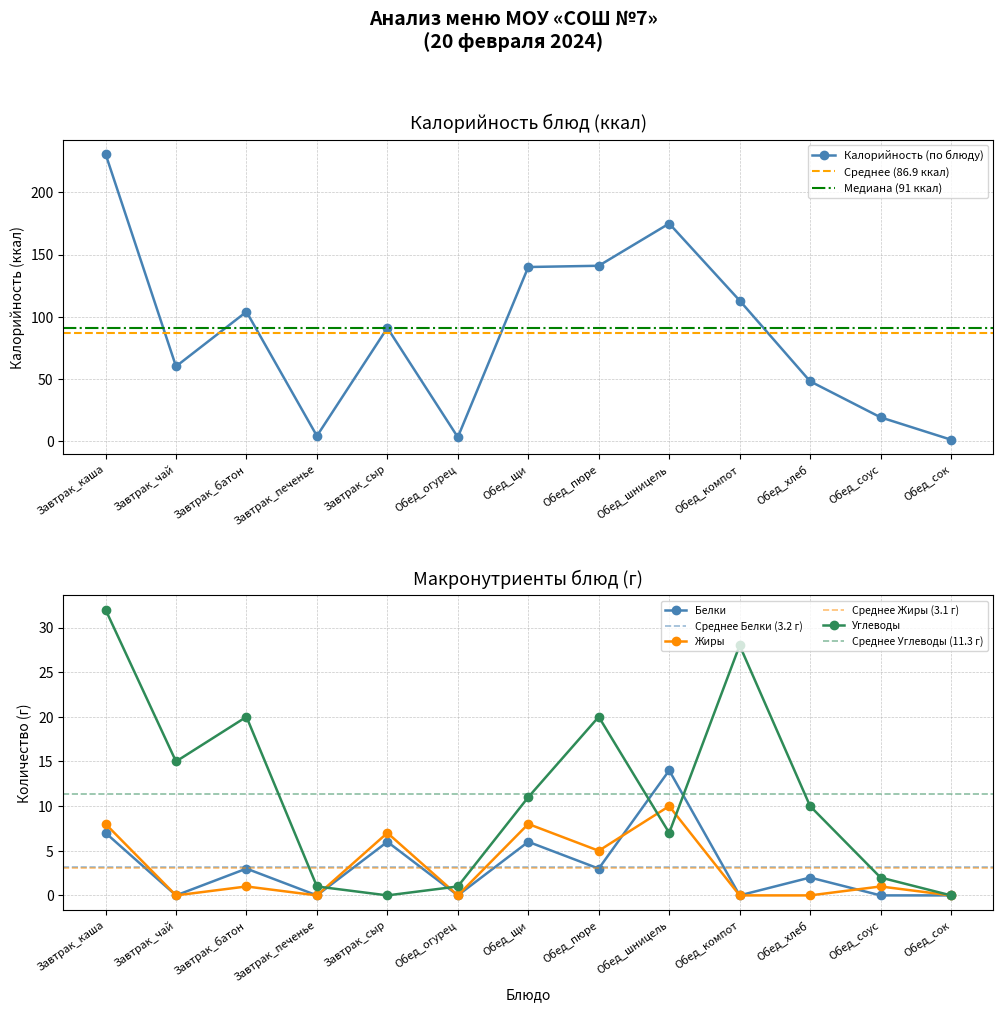

What is the total value across all series at Обед_соус?

22